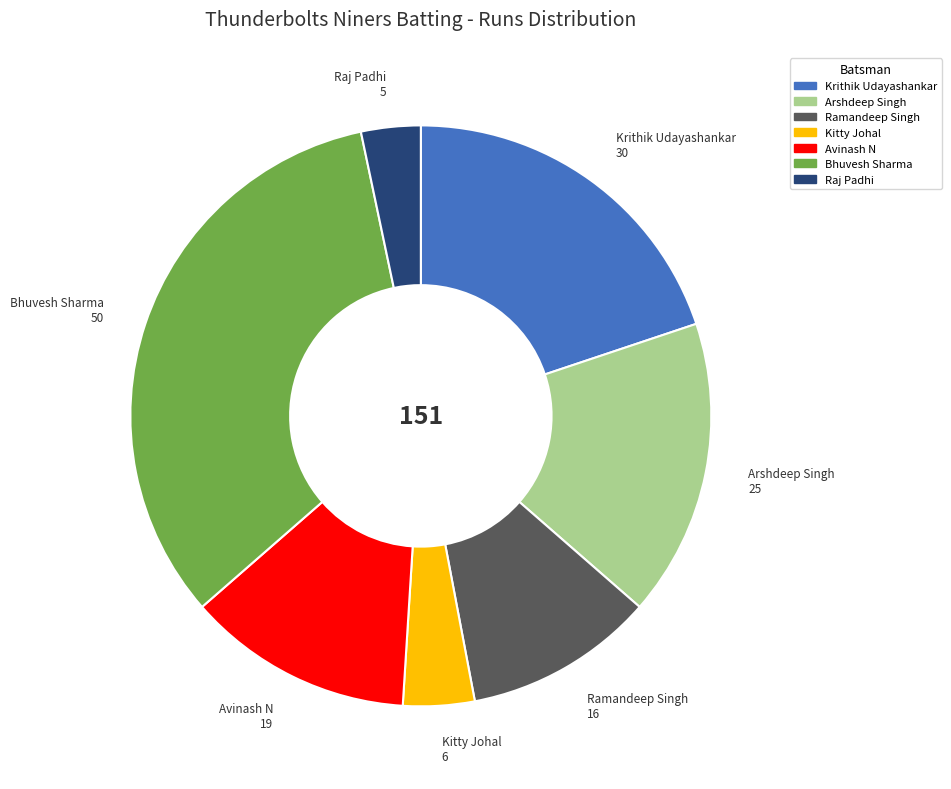

Is there a majority slice in this chart?

No